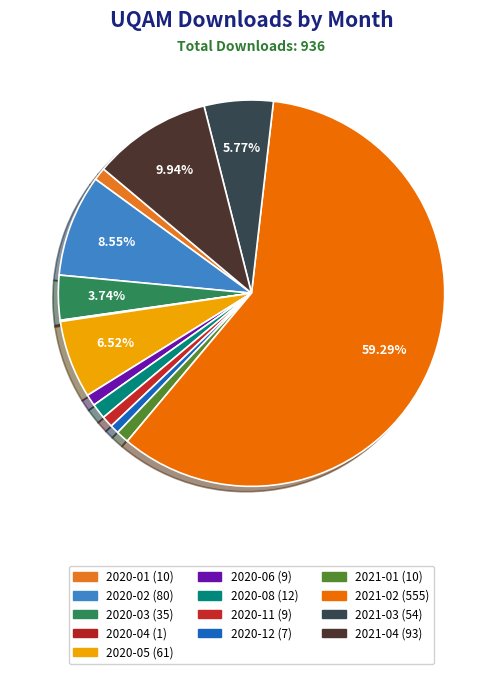

To the nearest percent, what percentage of the pie is 2020-01?

1%